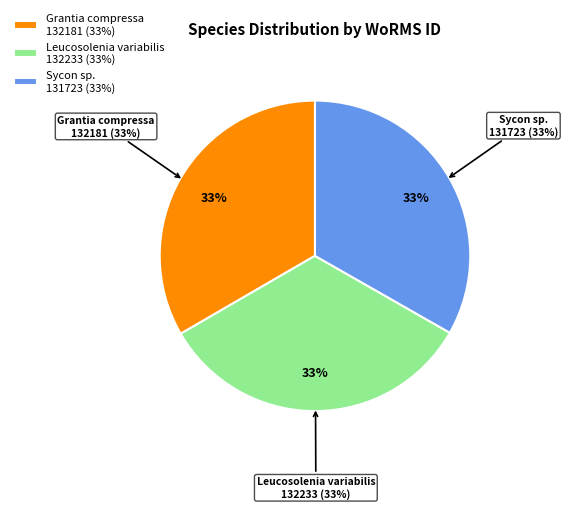

Do Sycon sp. and Leucosolenia variabilis together represent more than half of the pie?

Yes